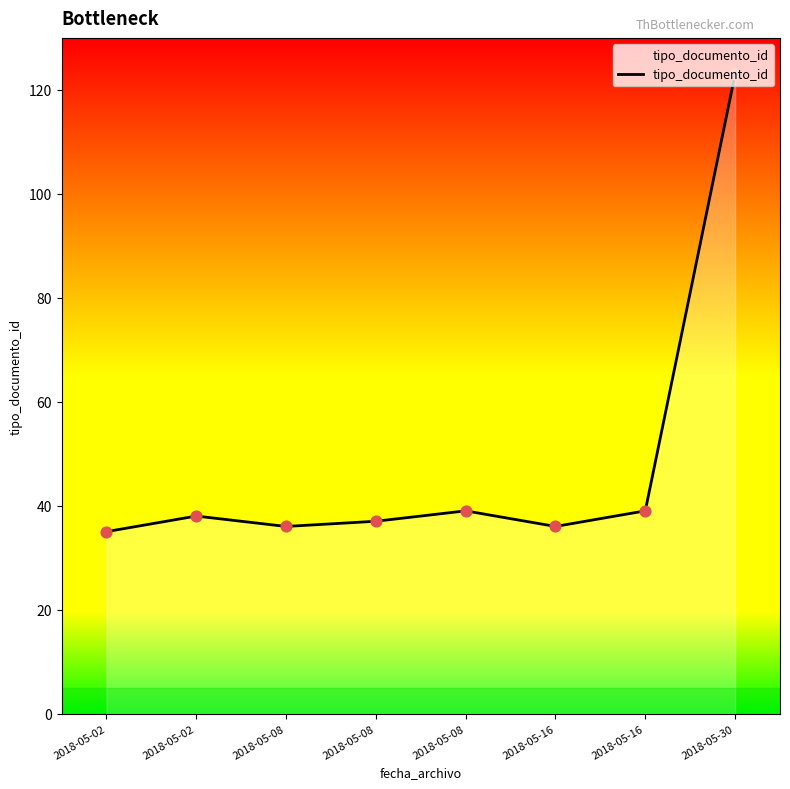

What is the change in value from 2018-05-16 to 2018-05-30?

+84